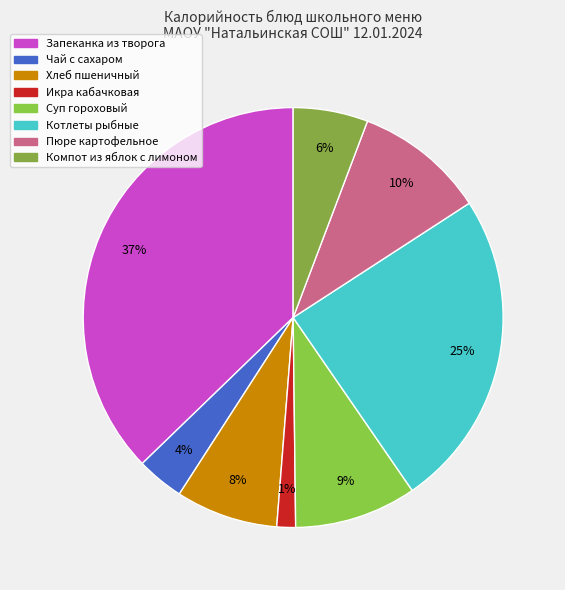

Count the number of slices in the pie.

8